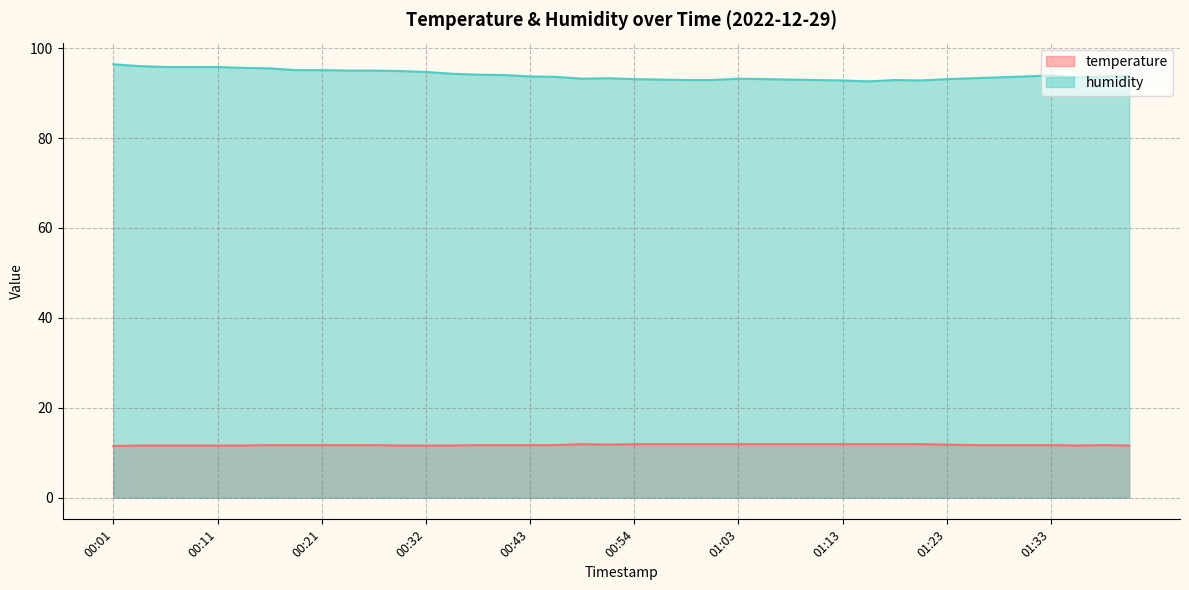

Which has a higher value, 01:38 or 01:35?

01:38